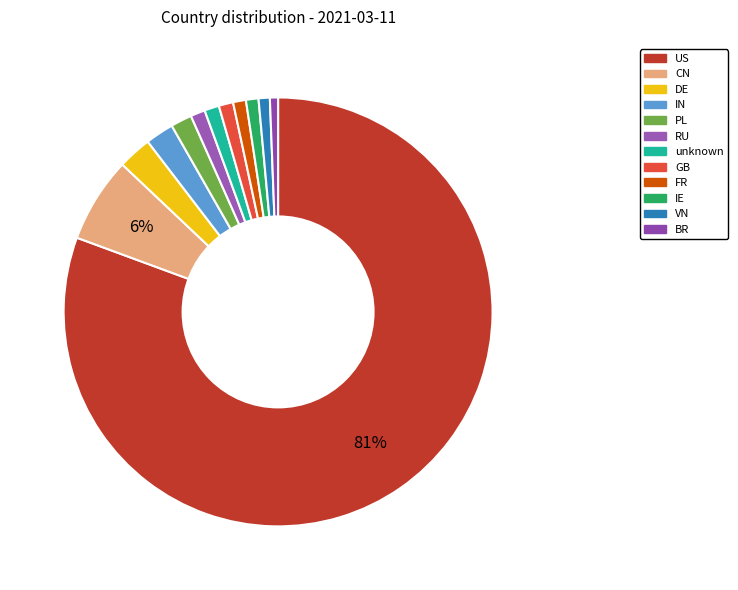

What percentage is the DE slice, to the nearest percent?

3%